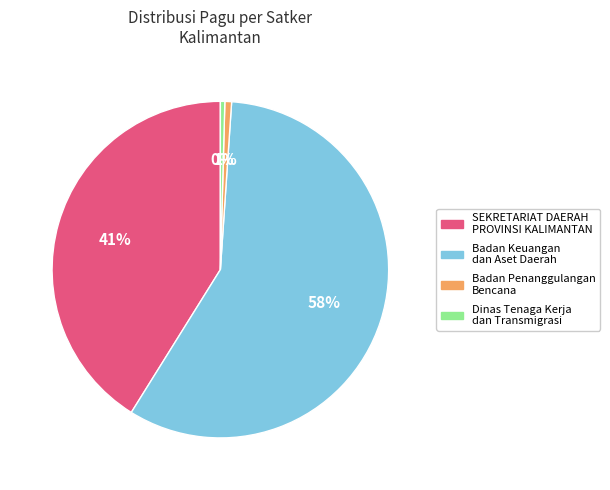

To the nearest percent, what is the average slice percentage?

25%